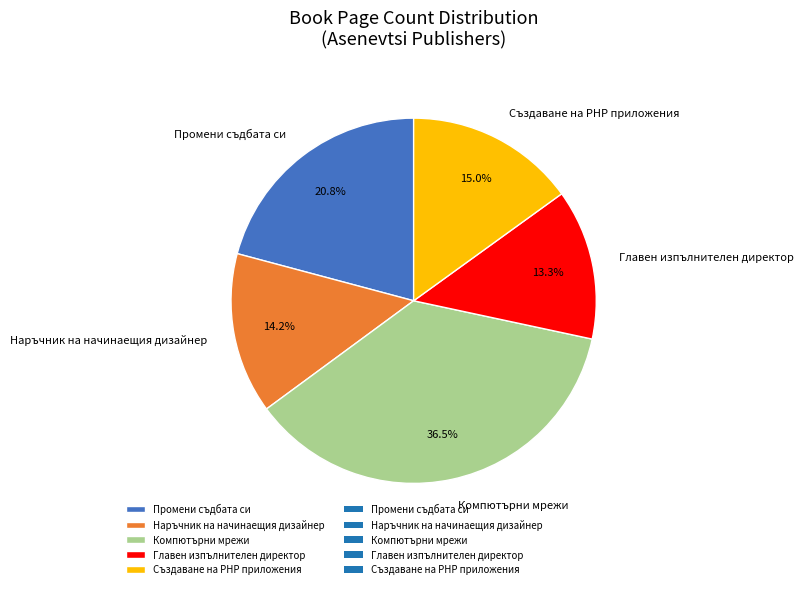

How many segments does this pie chart have?

5